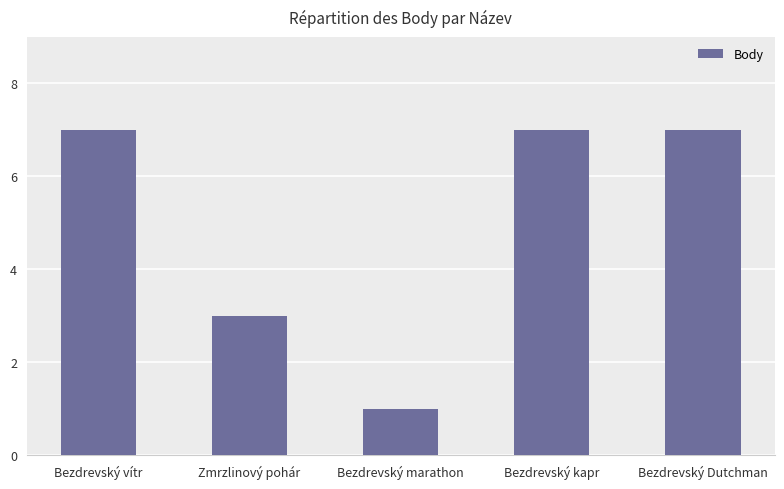

Where is the data nearest to the value 4?

Zmrzlinový pohár